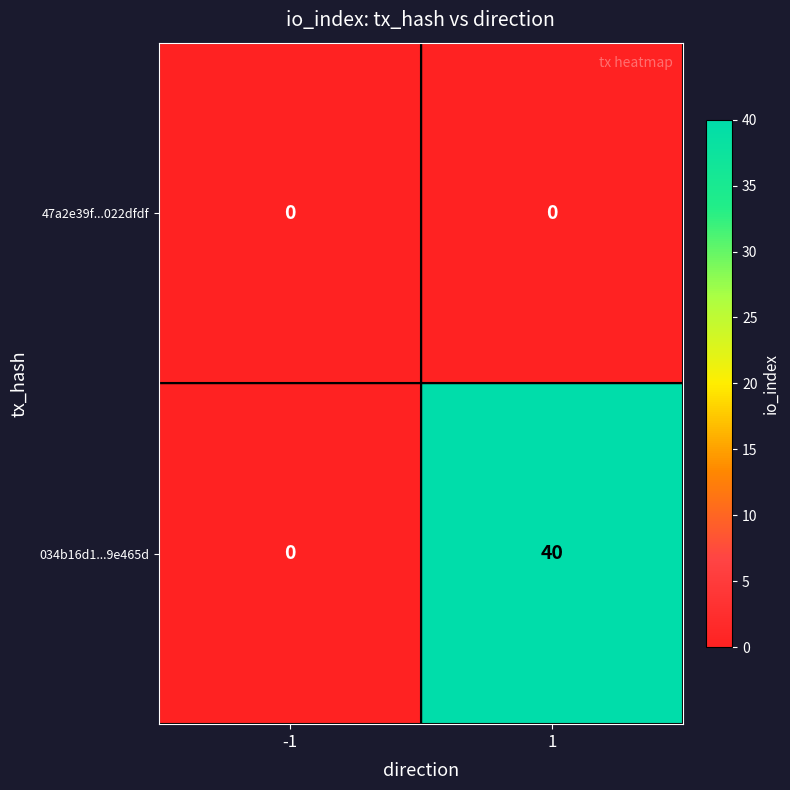

Reading left to right, what are all the values shown in this chart?

47a2e39f...022dfdf: 0	0
034b16d1...9e465d: 0	40